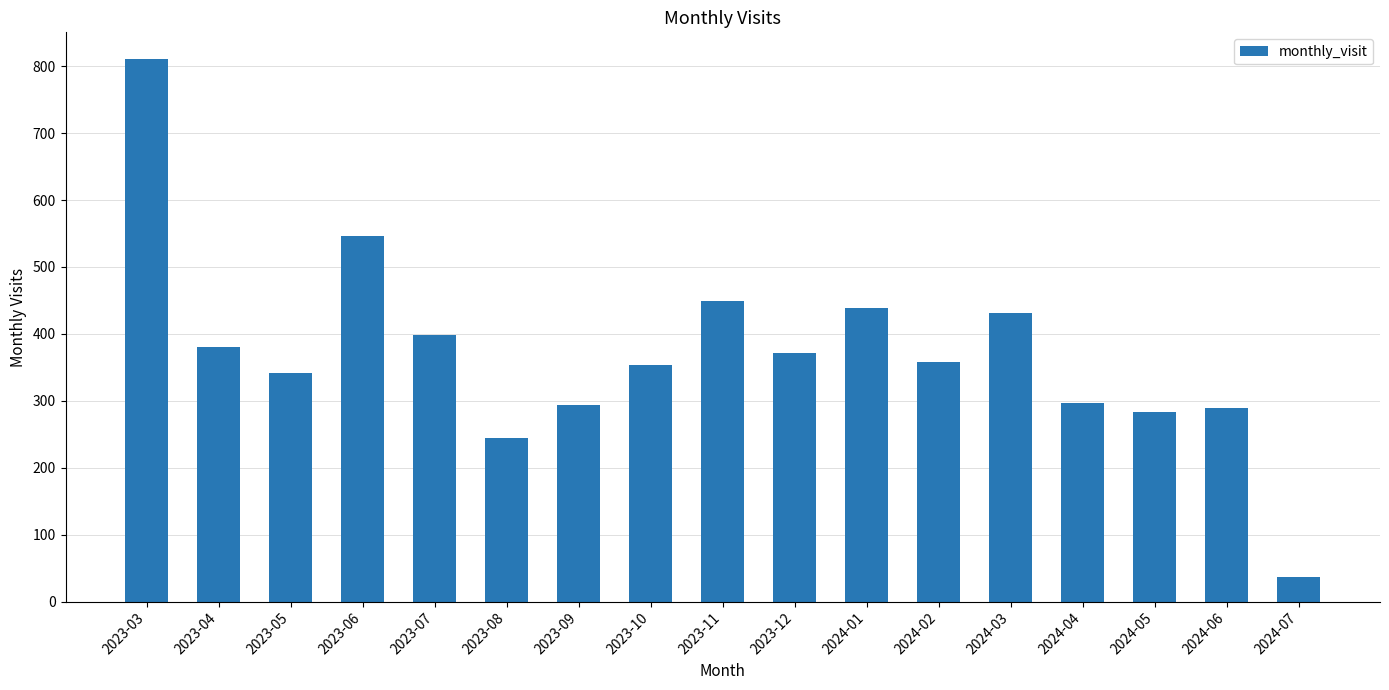

What is the difference between the values at 2023-06 and 2023-11?

98